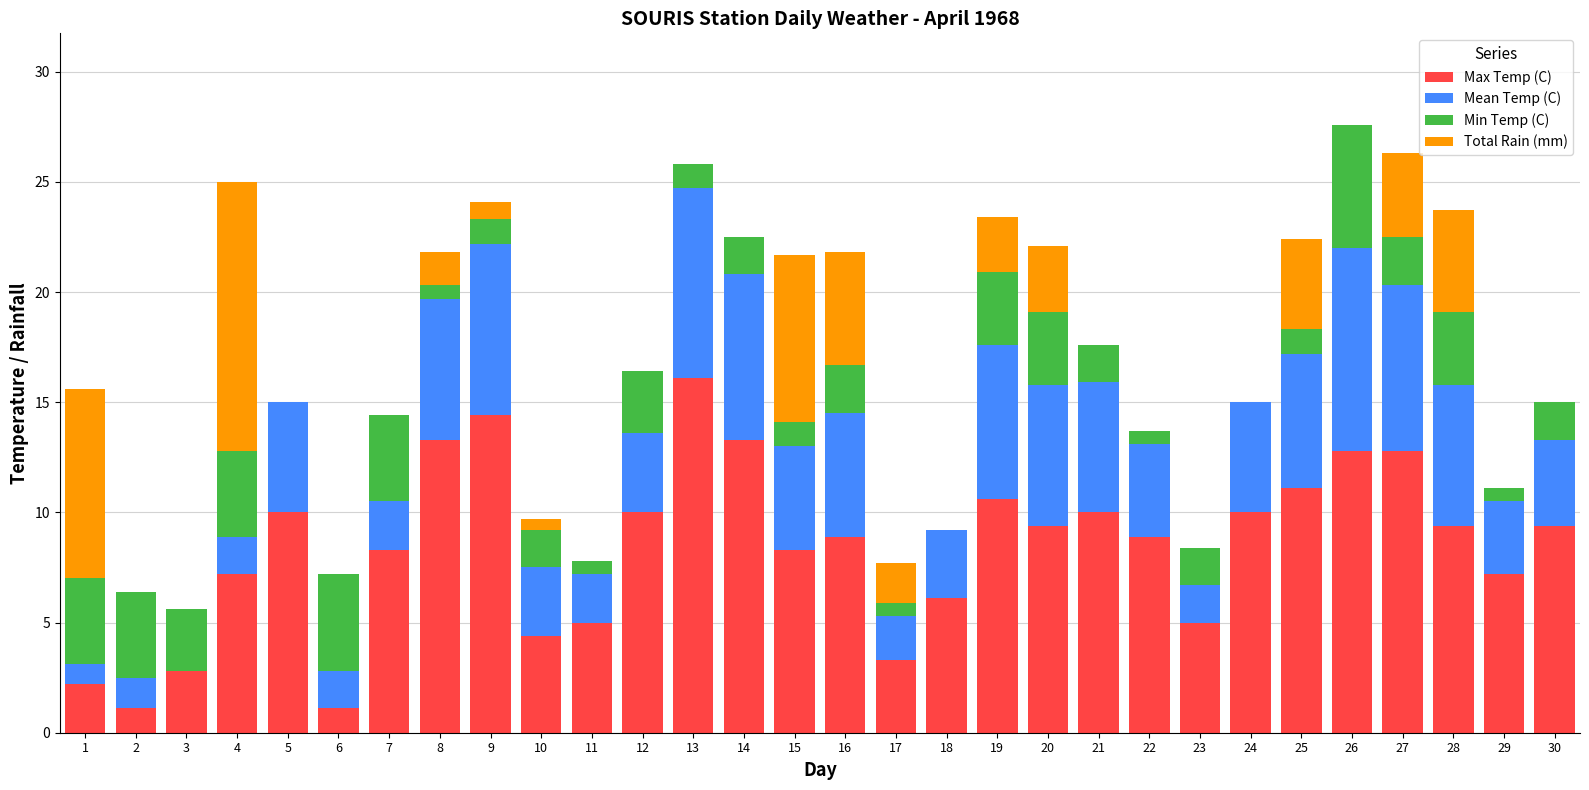

The Max Temp (C) series shows 1.1 at 2. True or false?

True